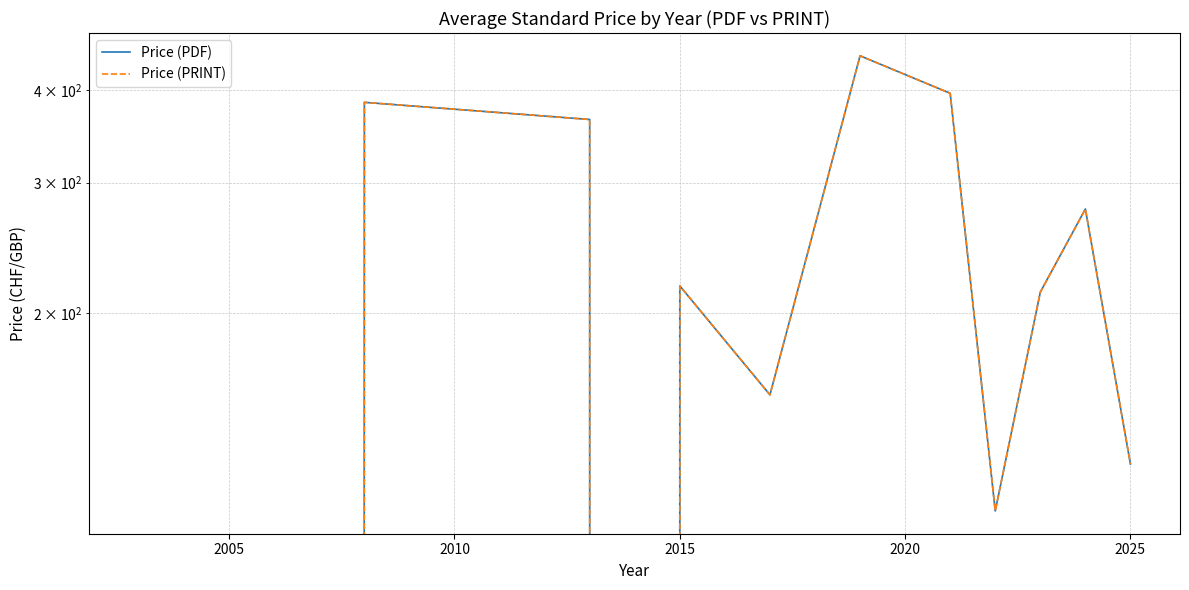

How many positive values does the Price (PDF) series have?

10